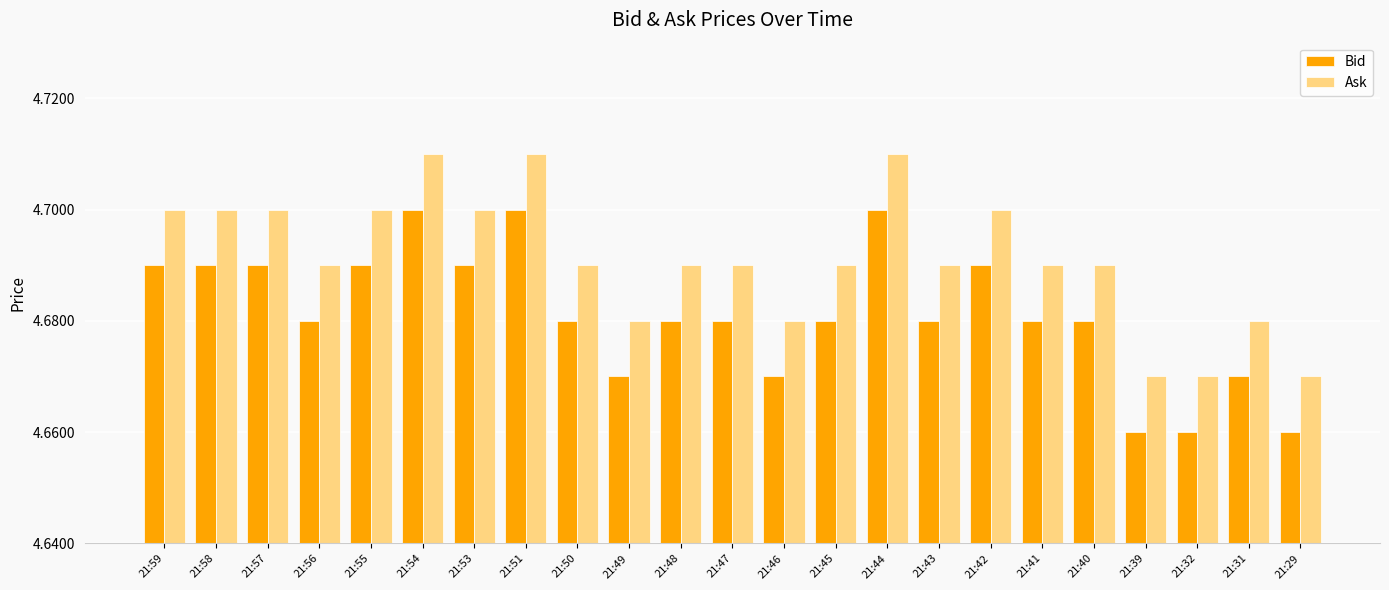

Which series has the largest total across all categories?

Ask